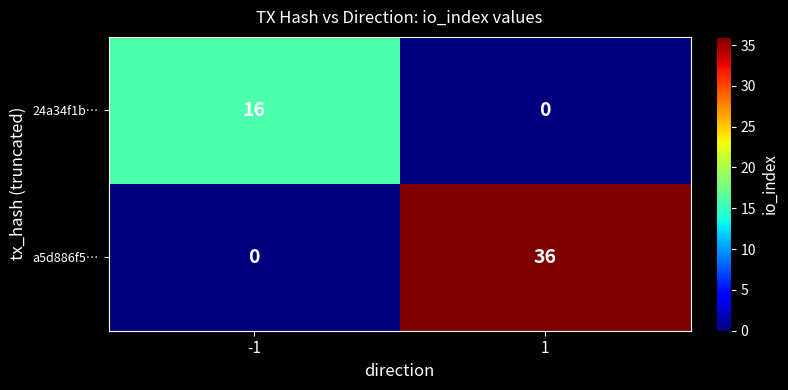

Which category has the highest value across all series?

1